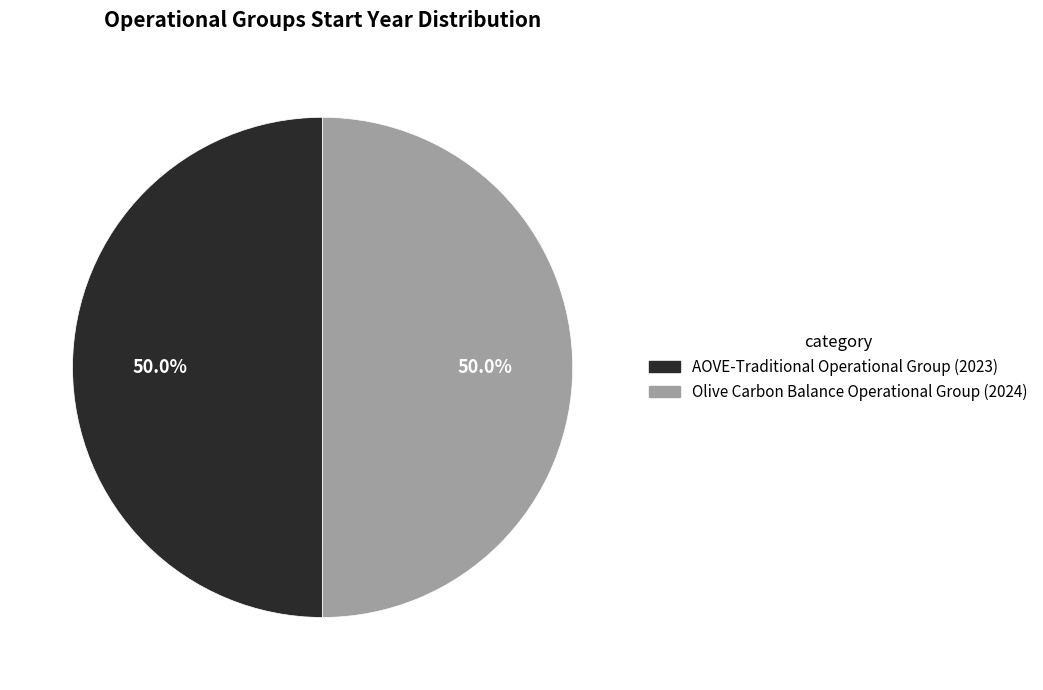

To the nearest percent, what portion does Olive Carbon Balance Operational Group represent?

50%